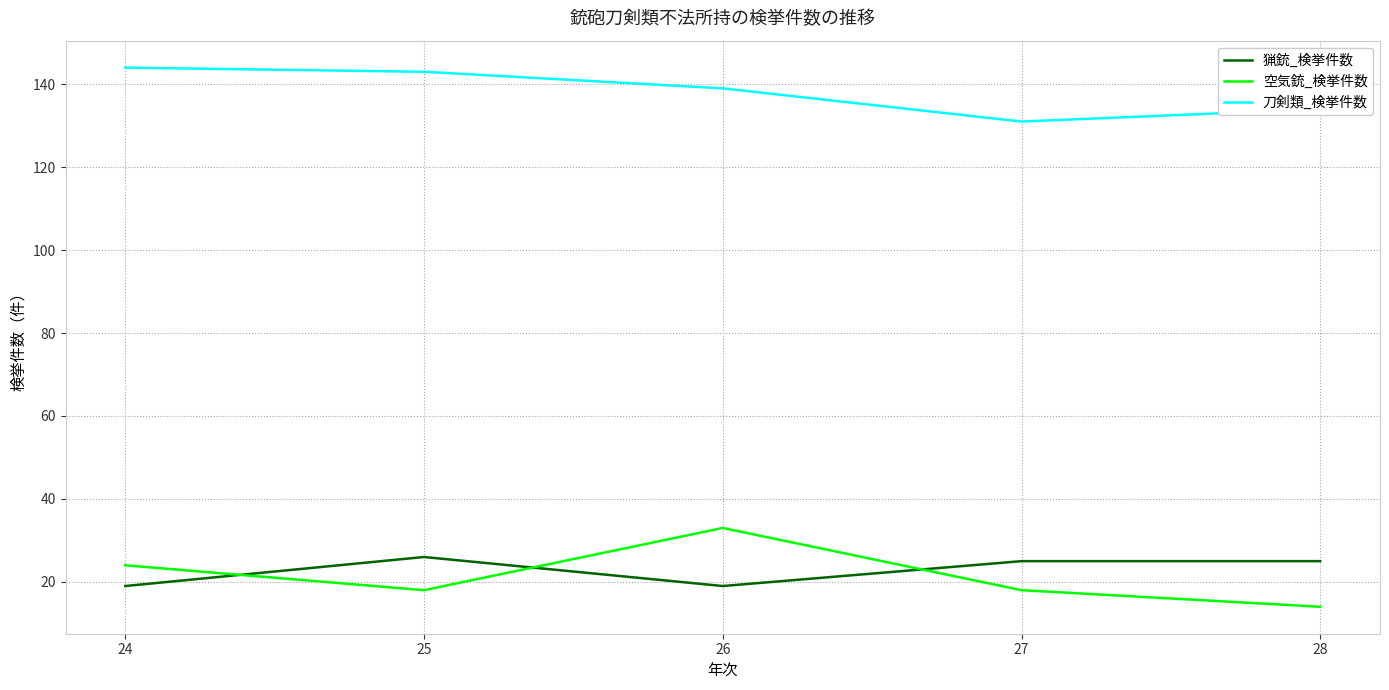

At which label does 猟銃_検挙件数 first exceed 25?

25